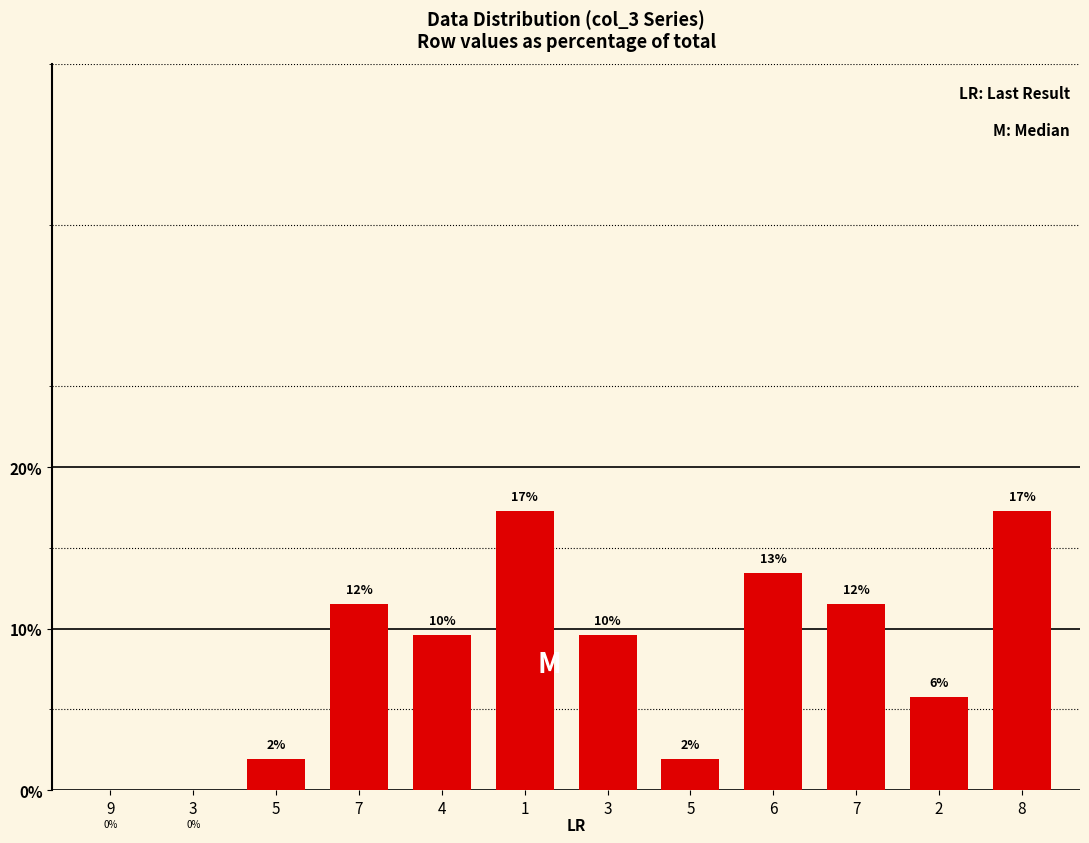

Count the values in the range 0 to 1.

12